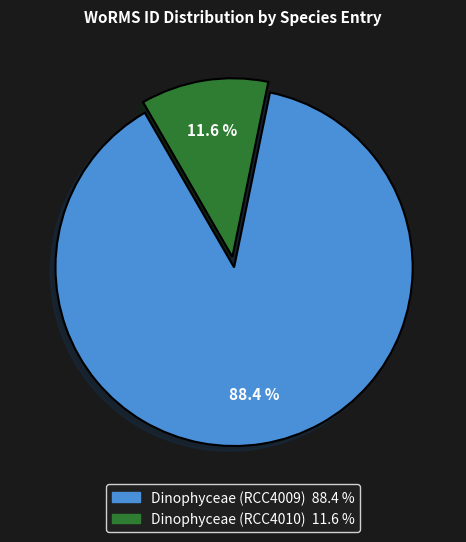

Does any single category account for the majority?

Yes